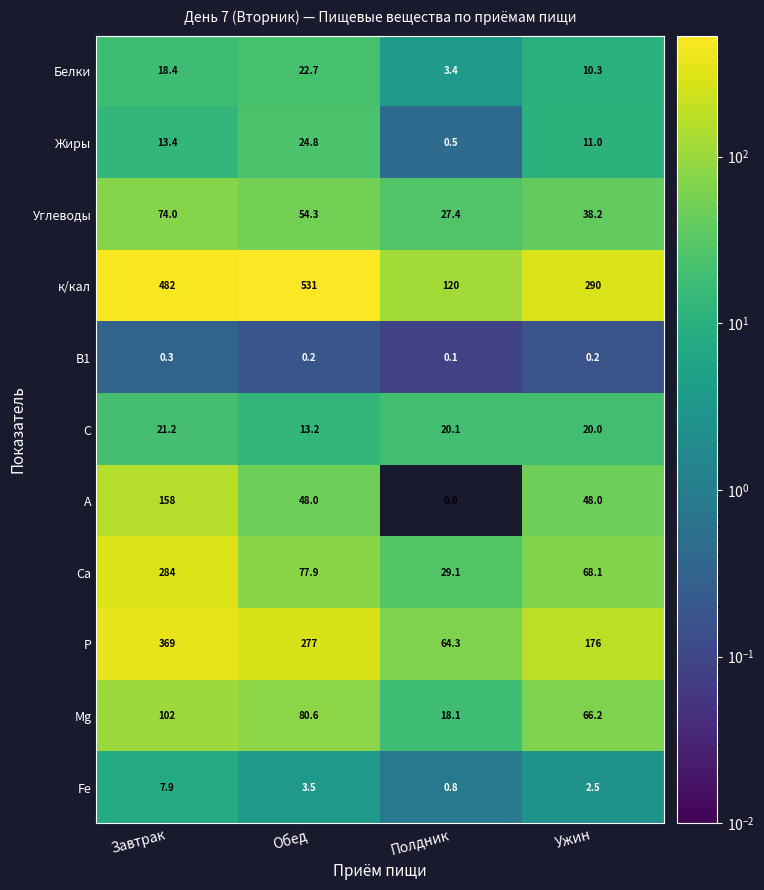

The value of Са at Обед is 77.9. True or false?

True